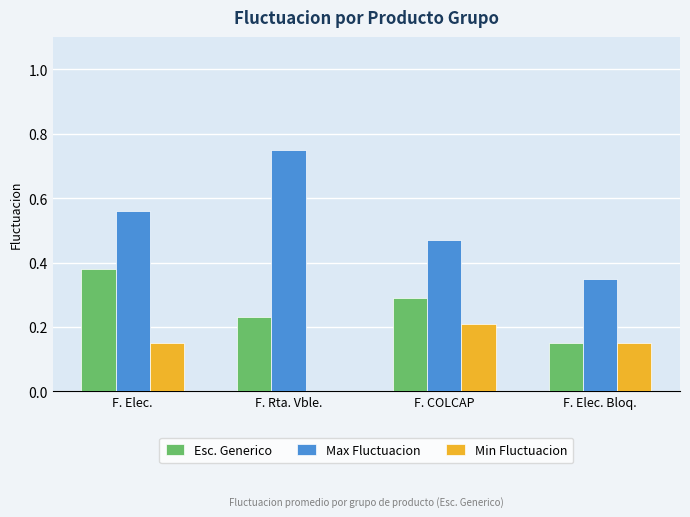

At which category is the sum across all series the highest?

F. Elec.